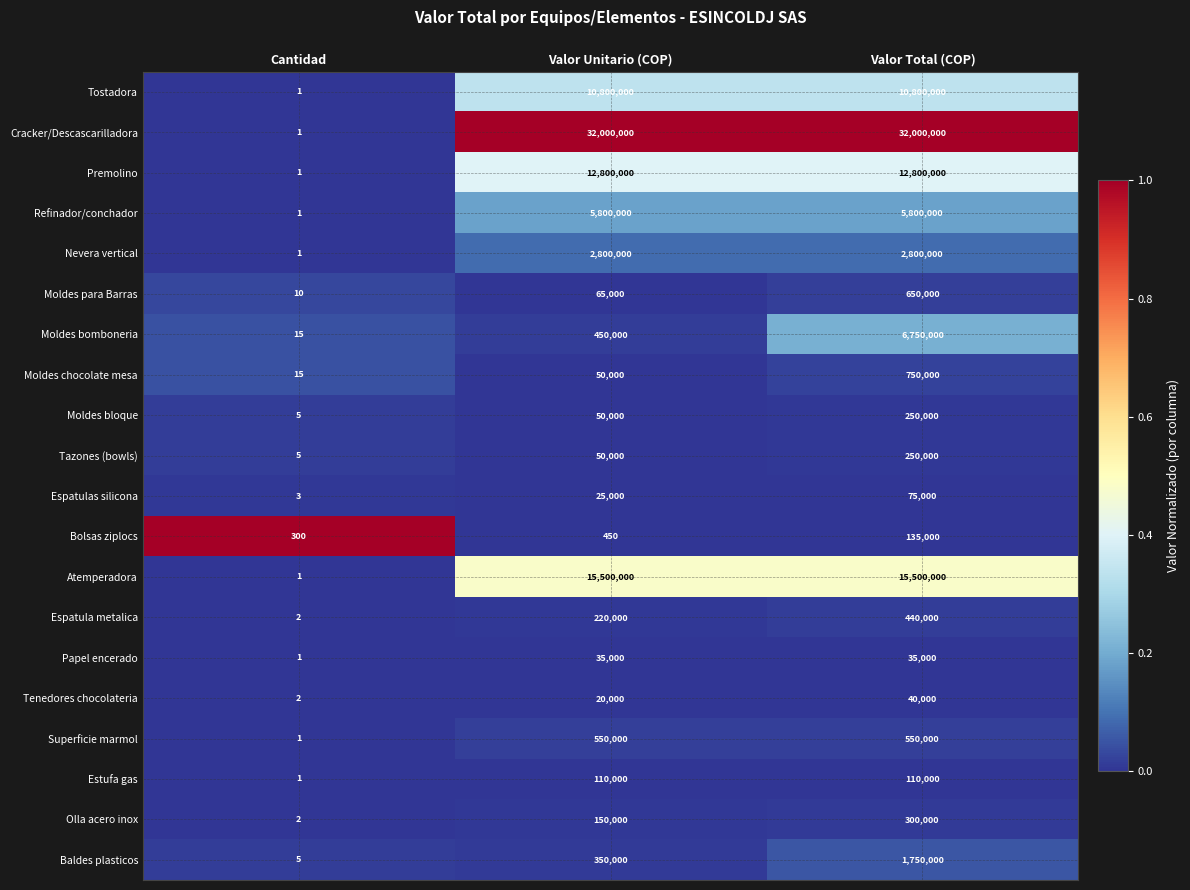

What is the total value across all series at Cantidad?

373